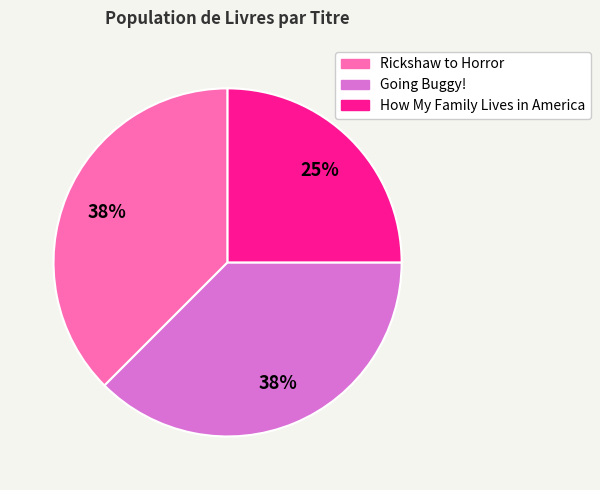

Approximately how many times larger is the value at How My Family Lives in America compared to Rickshaw to Horror?

0.7